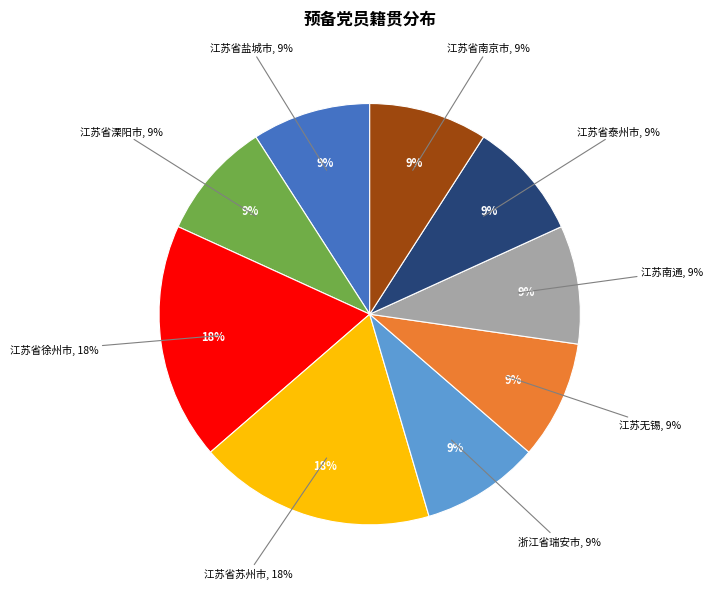

Is it true that 浙江省瑞安市 is 23% of the pie?

False